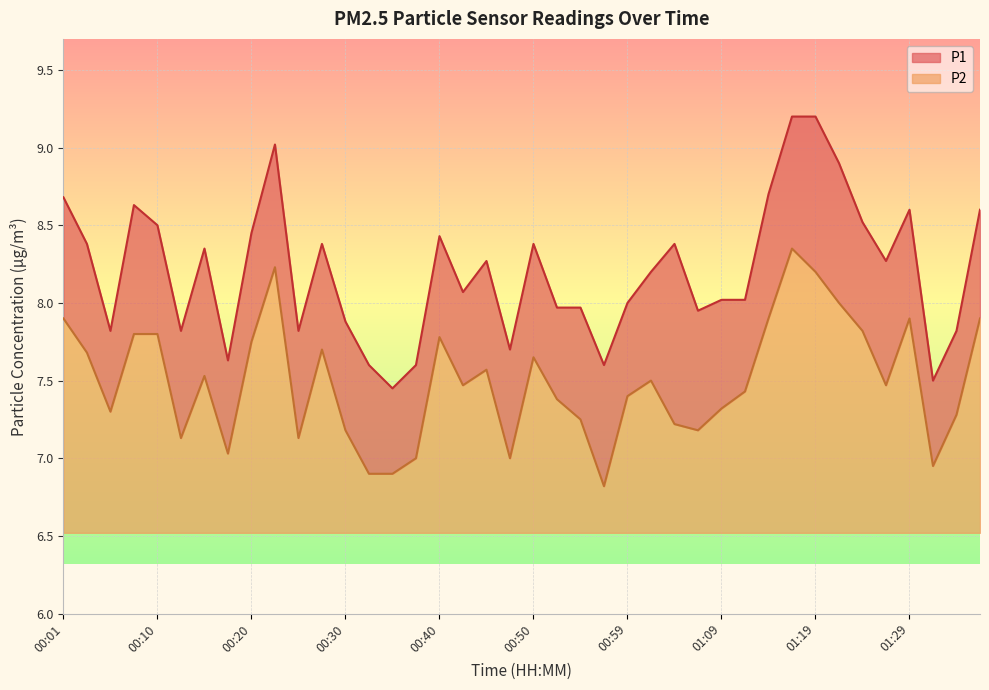

Rank the series at 00:47 from lowest to highest value.

P2, P1